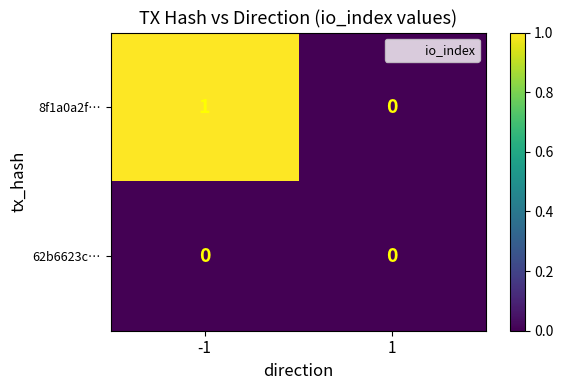

How many series are shown in this chart?

2